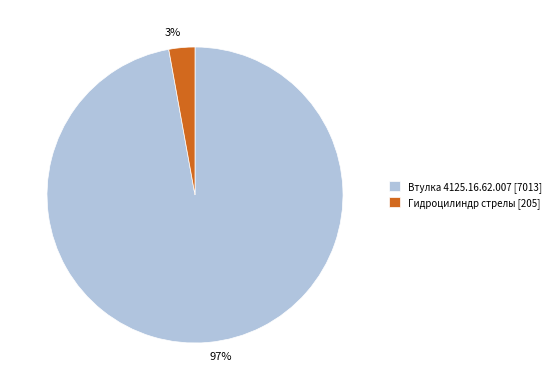

To the nearest percent, what is the average slice percentage?

50%